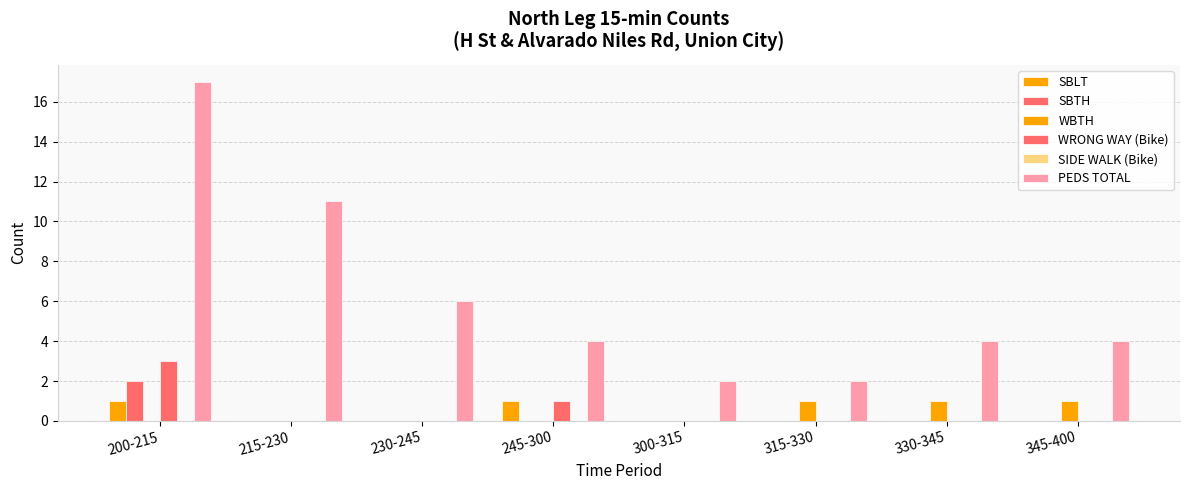

Are the bars grouped side by side (vs. stacked)?

Yes